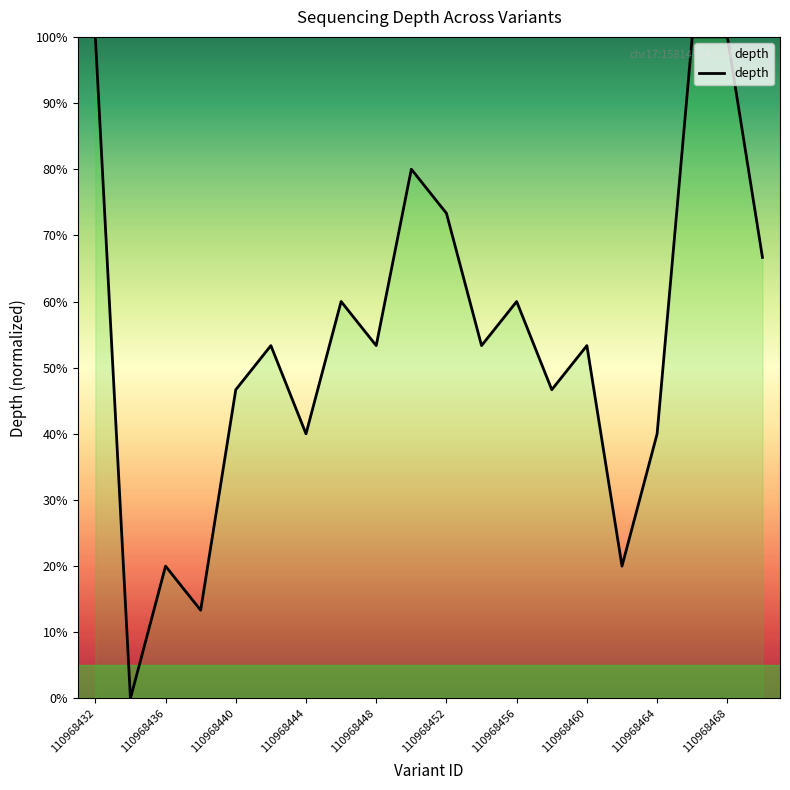

Does the chart display data point markers on the line(s)?

No